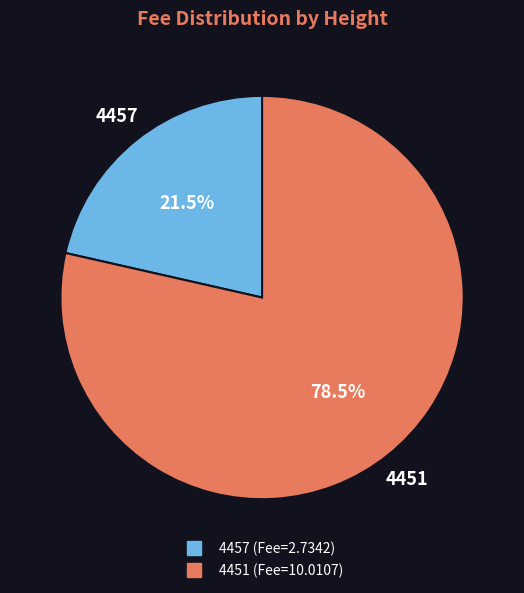

Is 4451 the majority of the pie?

Yes